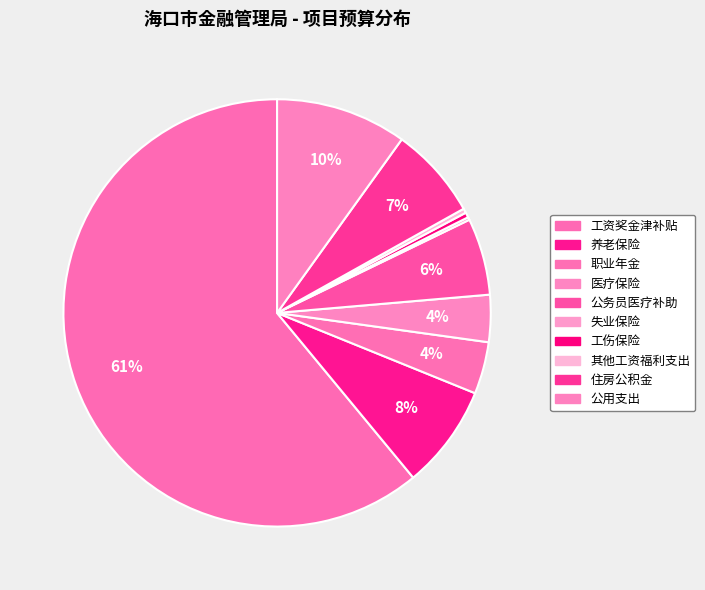

What is the change in value from 职业年金 to 工伤保险?

-14.2